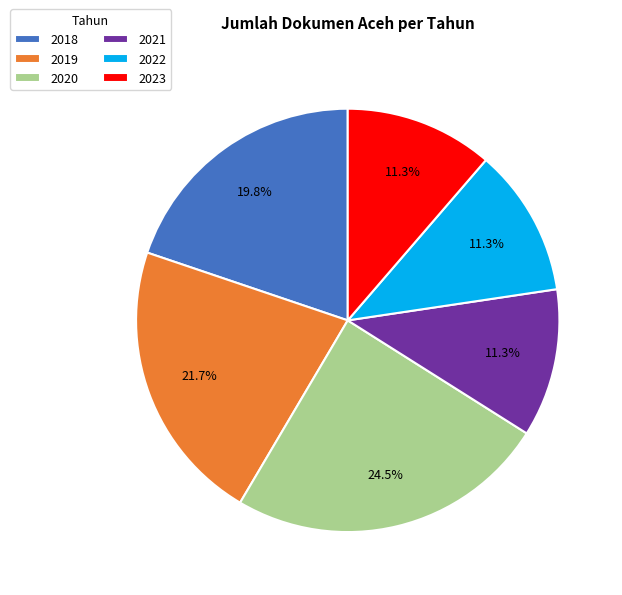

Does 2019 account for over 50% of the chart?

No